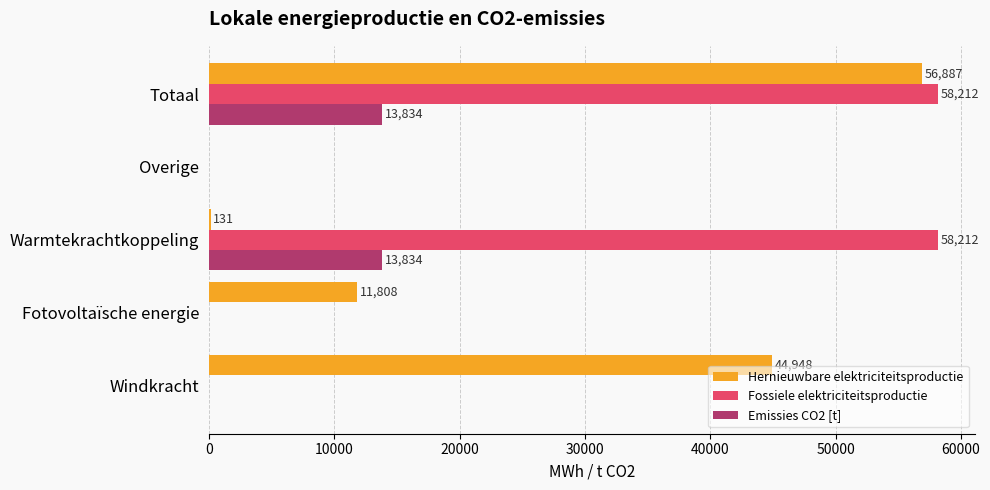

The Fossiele elektriciteitsproductie series shows 0.0 at Overige. True or false?

True